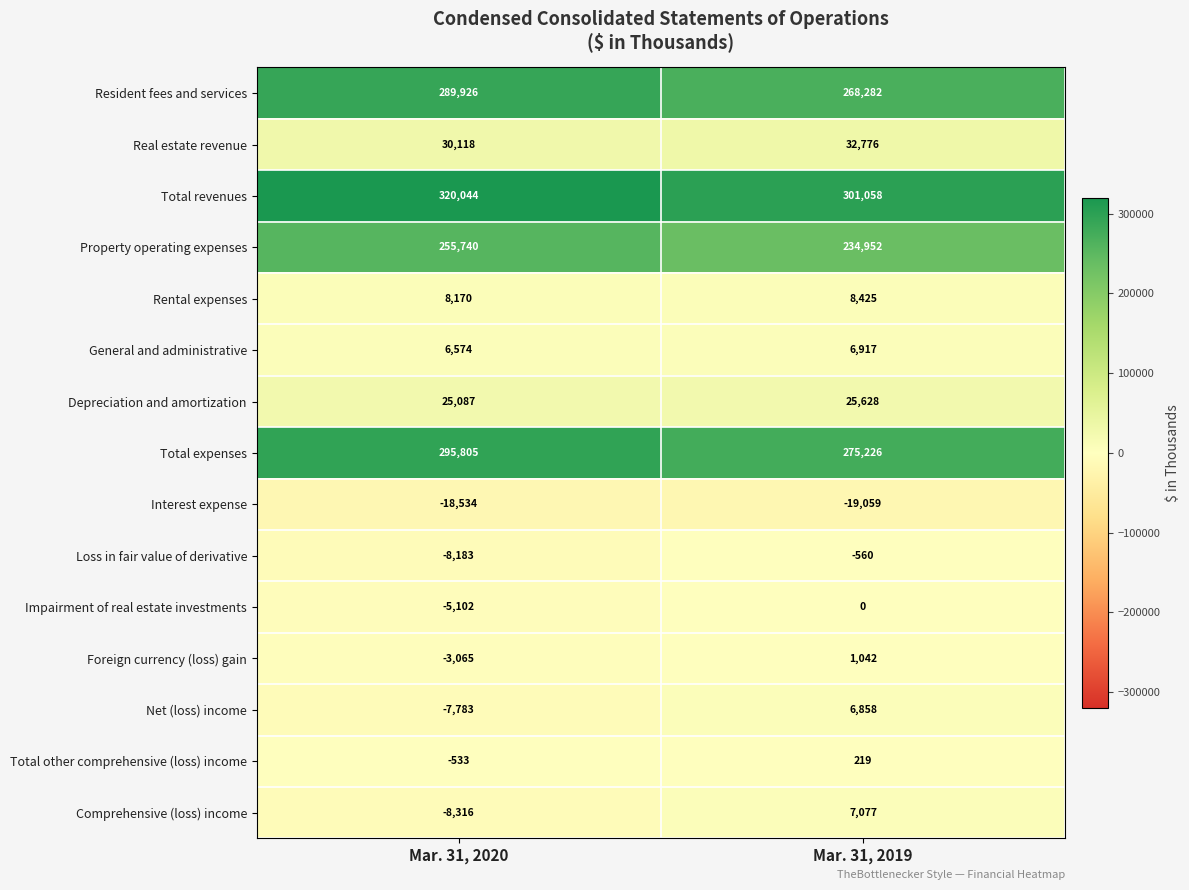

What is the smallest value displayed?

-19059